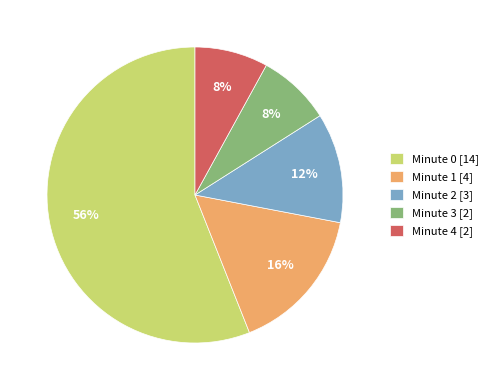

Which has a higher value, Minute 0 [14] or Minute 3 [2]?

Minute 0 [14]